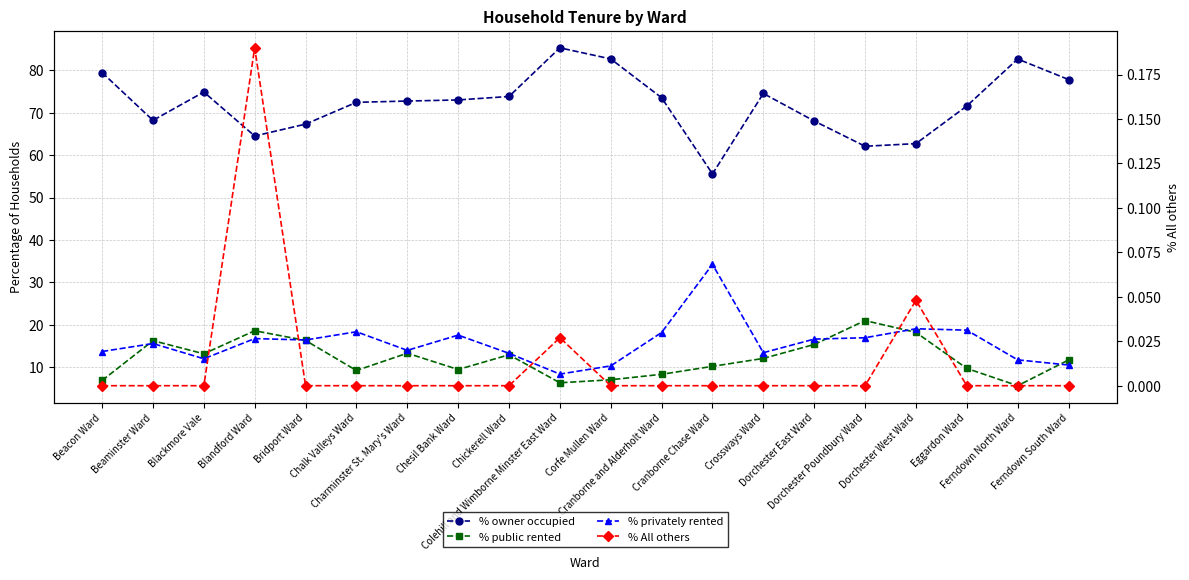

True or false: % All others has more than 0 points higher than both neighbors.

True